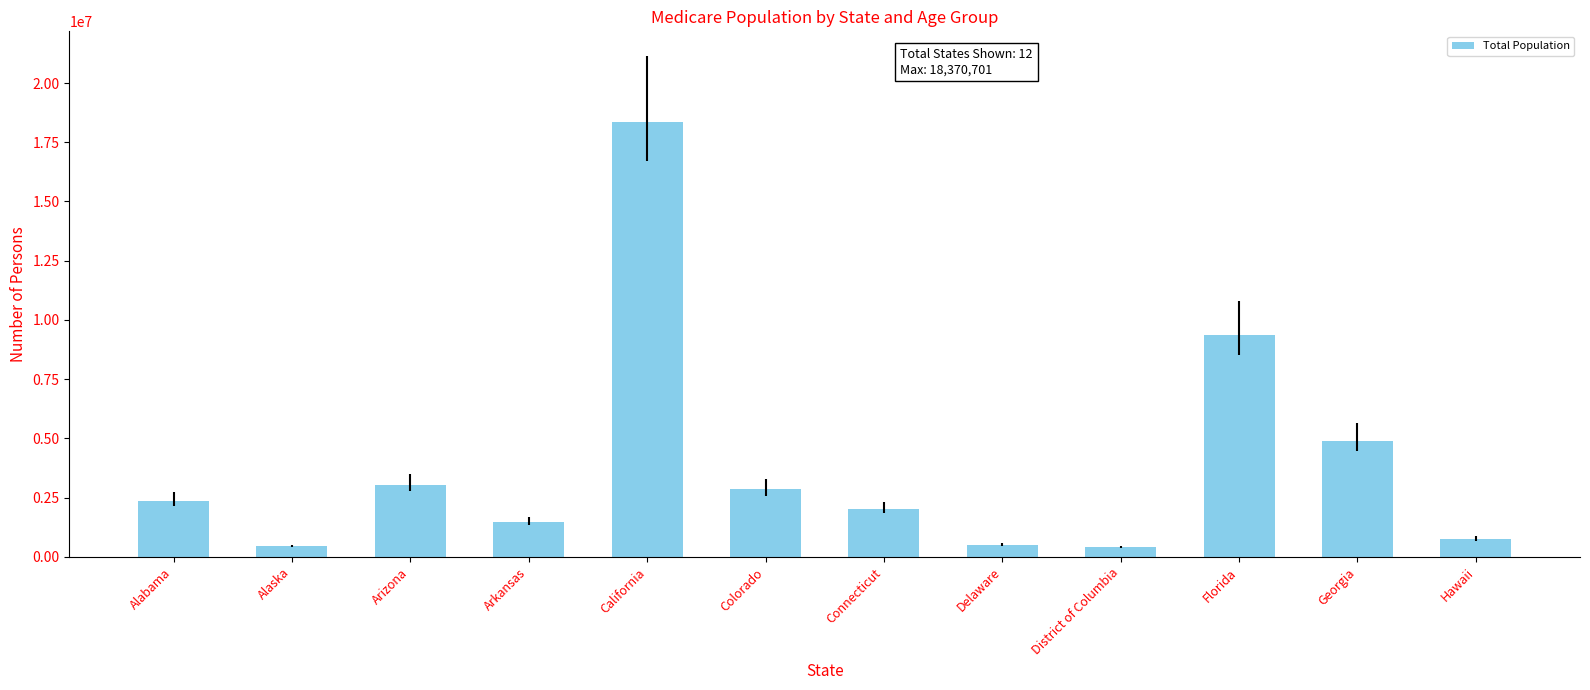

The value at California is 18370701. True or false?

True